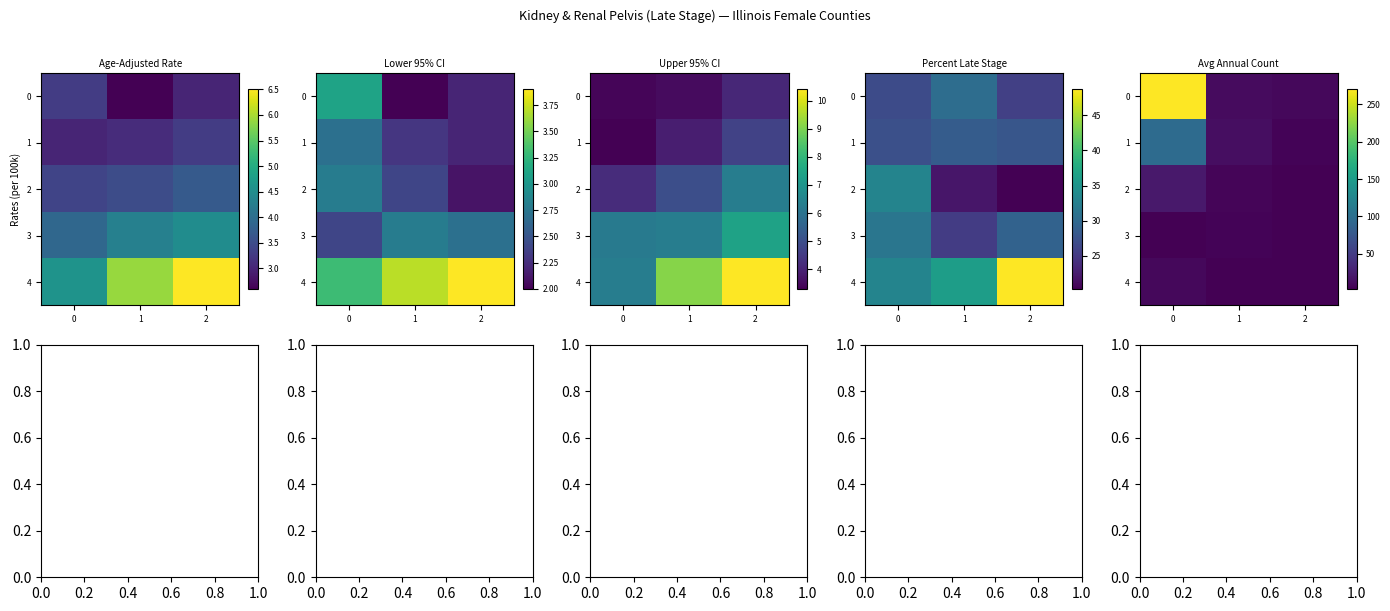

What is the sum of the 4 values at 1 and 2?

8